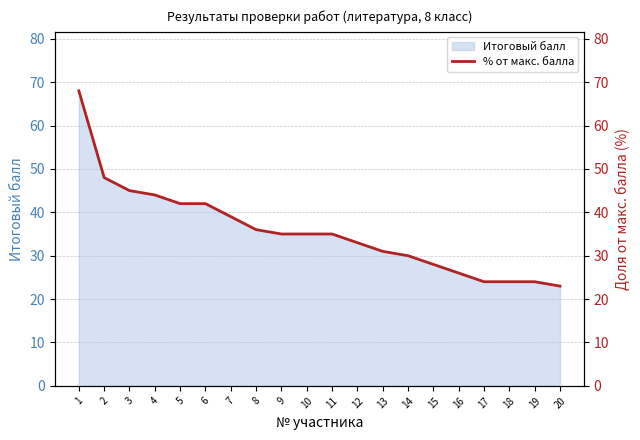

What is the difference between the maximum and second lowest values?

44.0